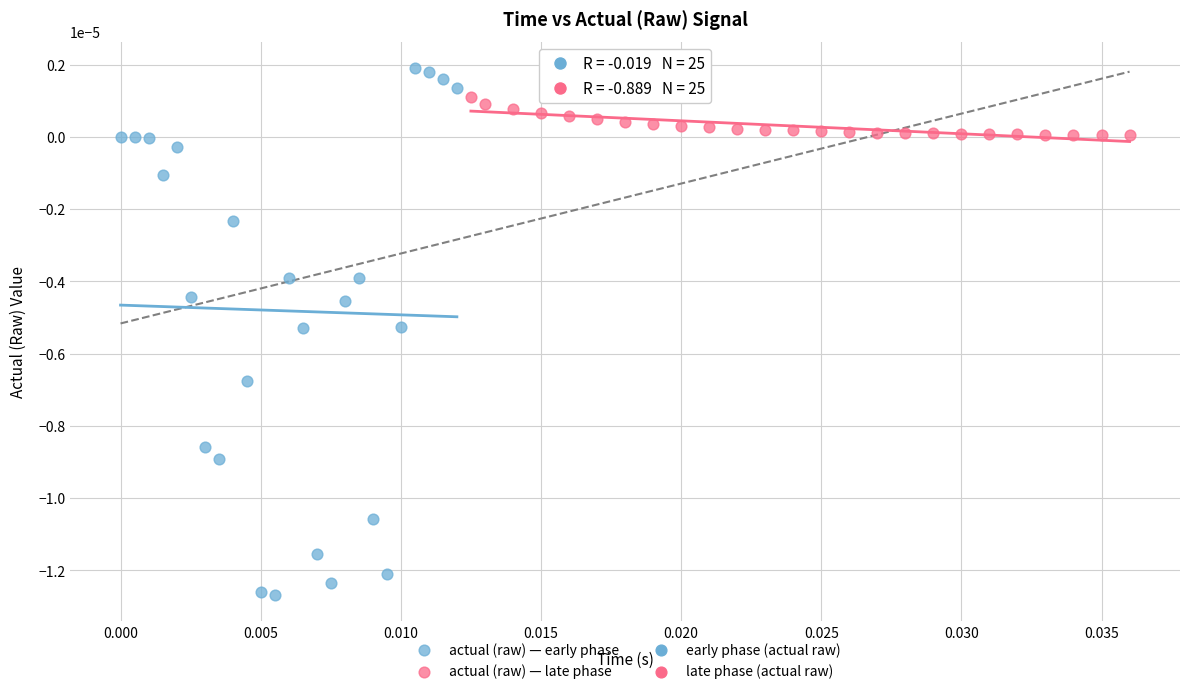

Which series has the largest Y range (max minus min)?

actual (raw) — early phase